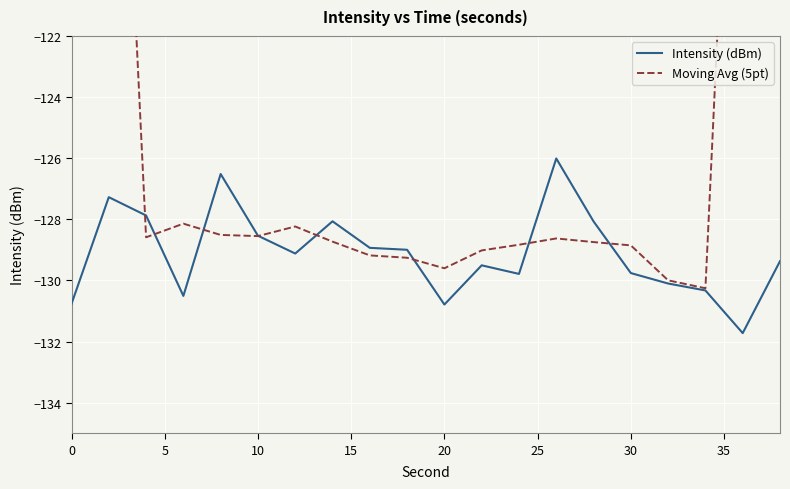

True or false: Intensity (dBm) and Moving Avg (5pt) cross at least once.

True